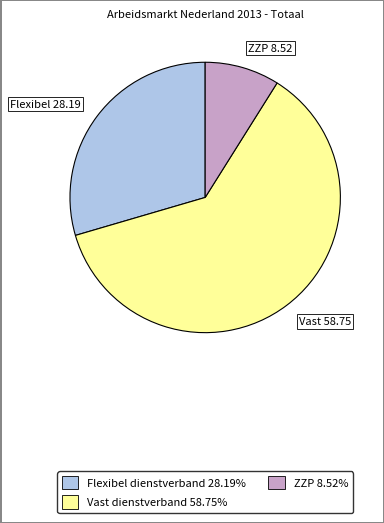

Is there a majority slice in this chart?

Yes